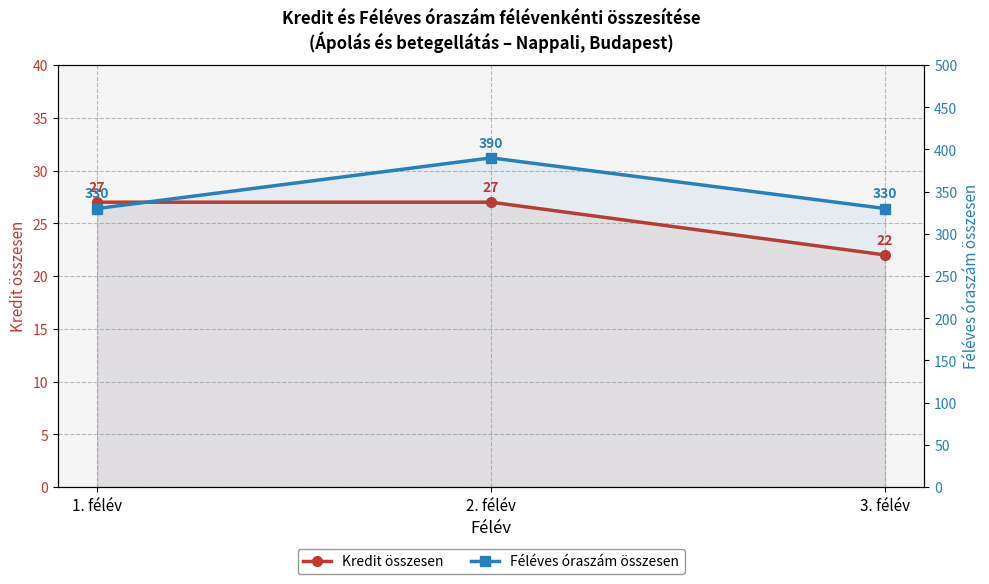

Which label corresponds to the largest value in the chart?

2. félév